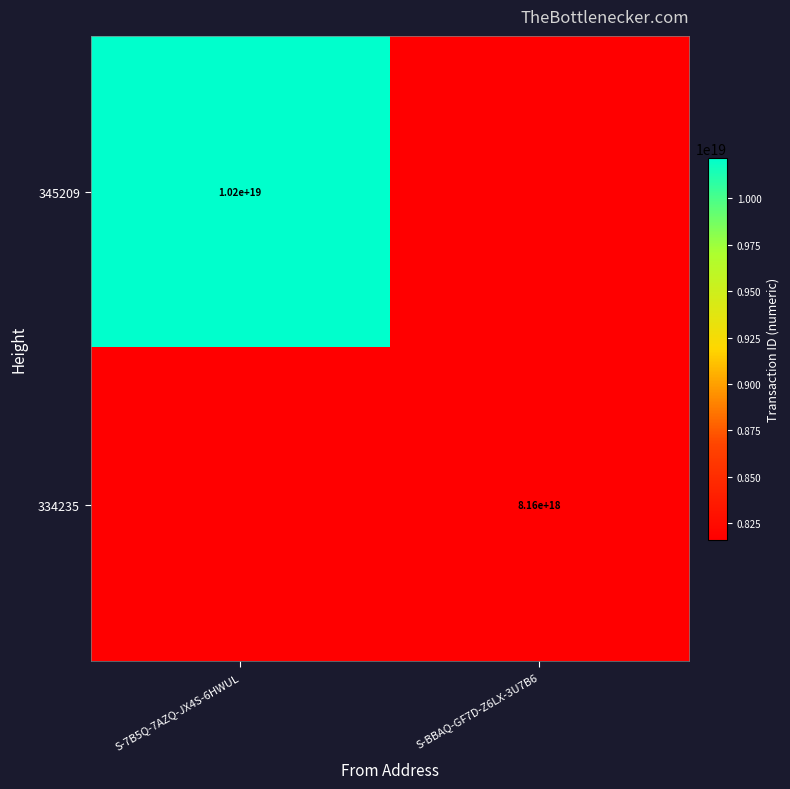

The value of 345209 at S-7B5Q-7AZQ-JX4S-6HWUL is 10200000000000000000. True or false?

True